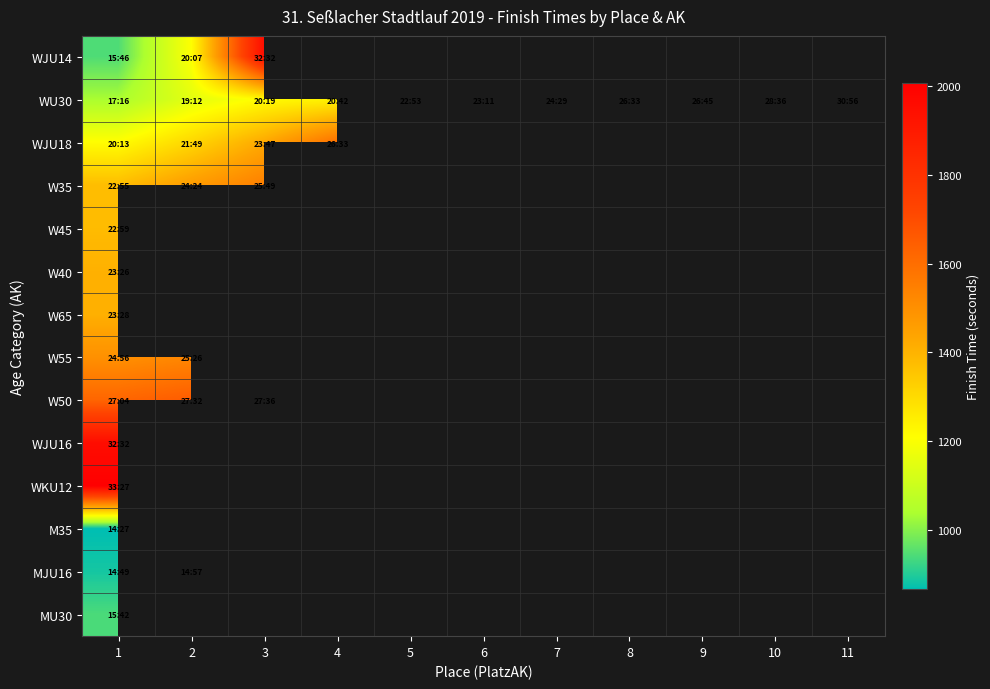

What is the spread (max minus min) of values at 1?

1140.0